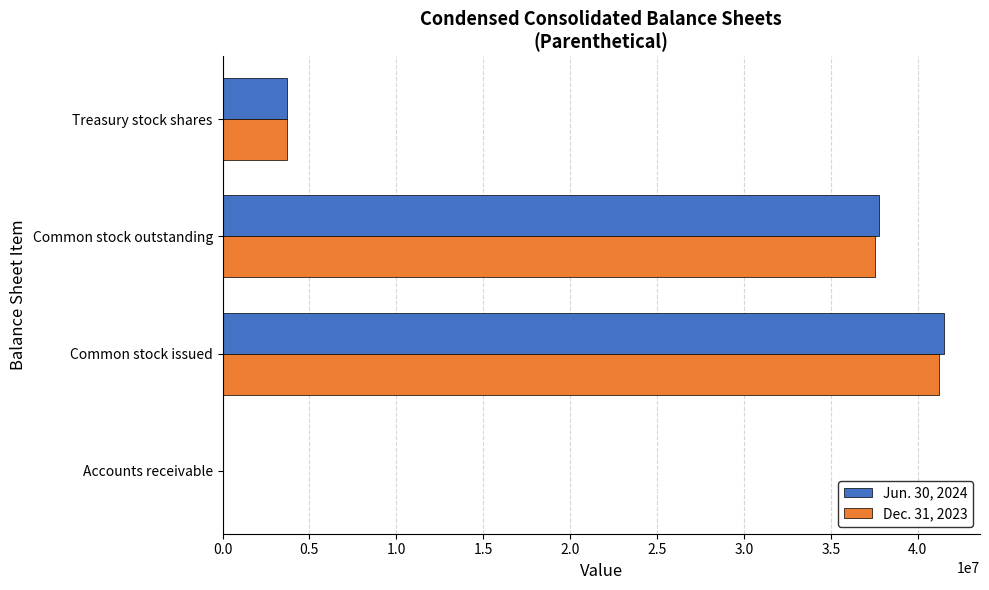

At which category is the sum across all series the highest?

Common stock issued